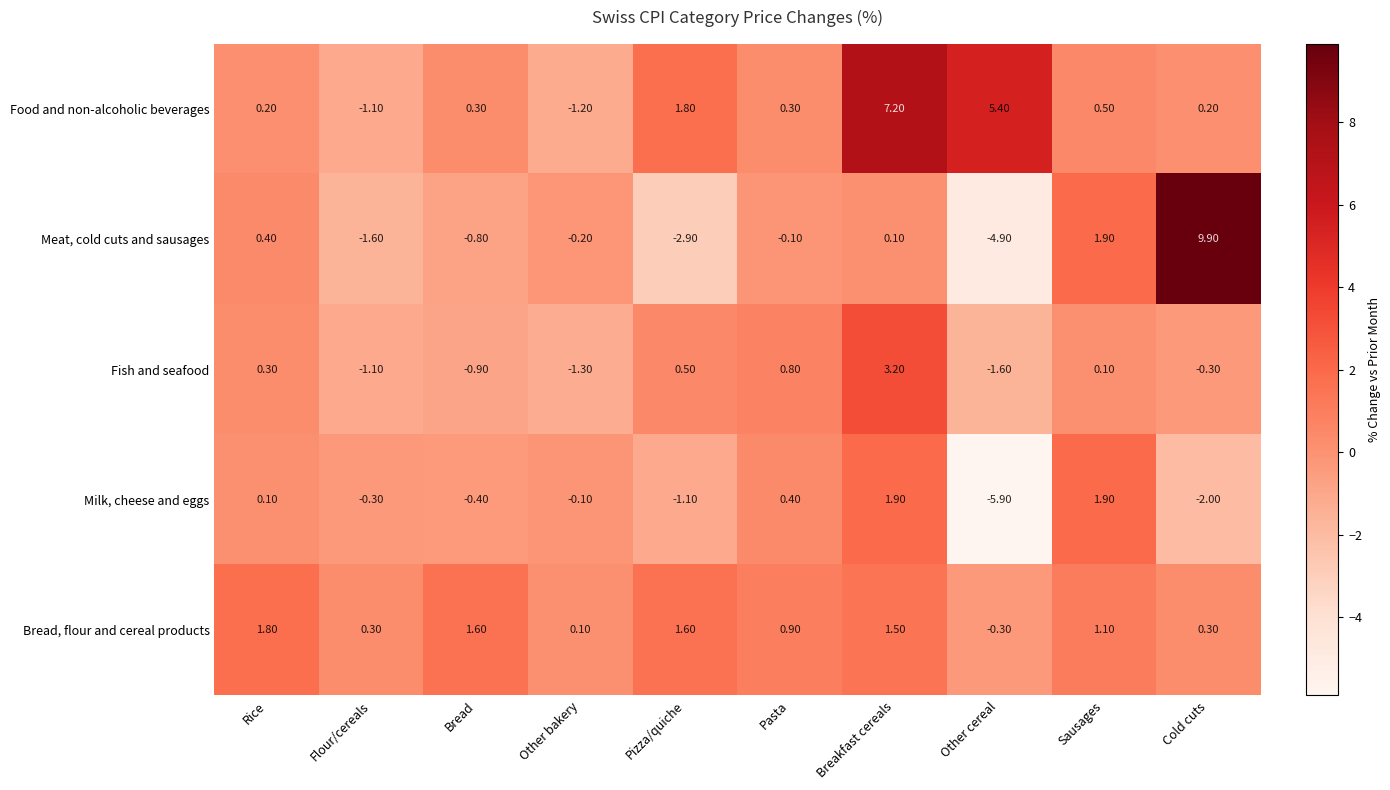

List the series in order of their peak value, highest first.

Meat, cold cuts and sausages, Food and non-alcoholic beverages, Fish and seafood, Milk, cheese and eggs, Bread, flour and cereal products